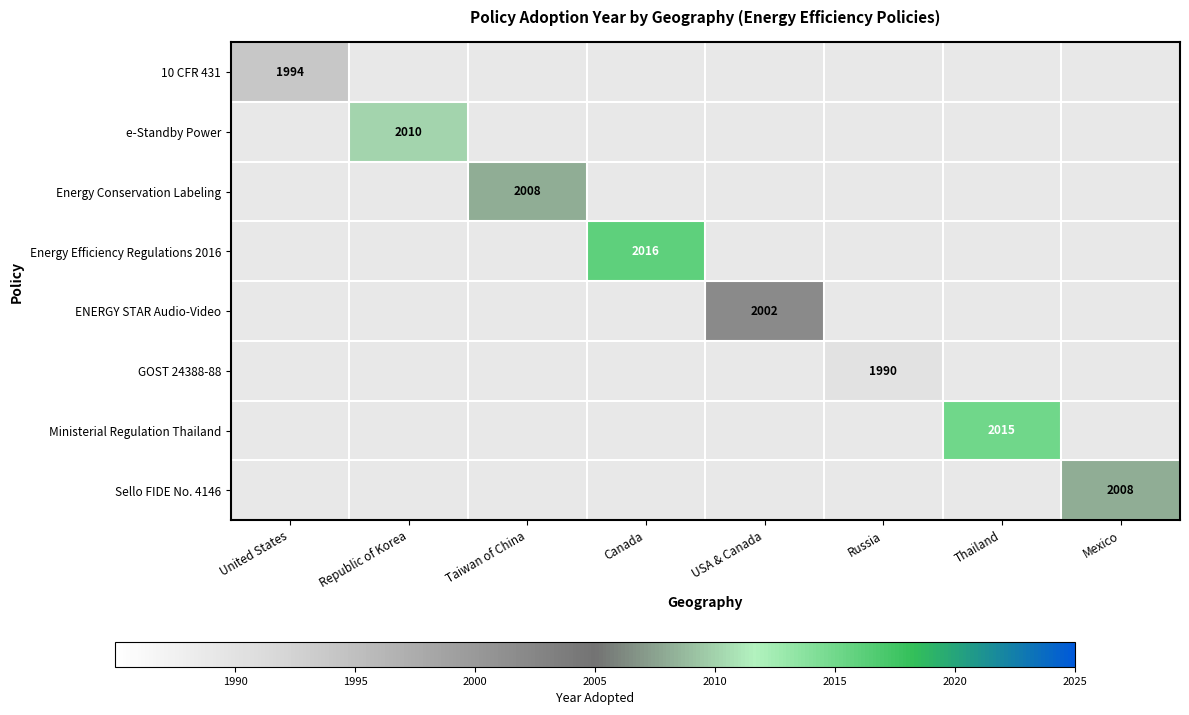

At how many categories does at least one series exceed 918?

8